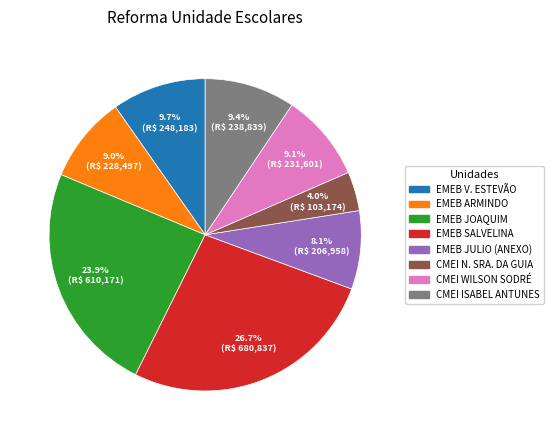

Count the number of slices in the pie.

8